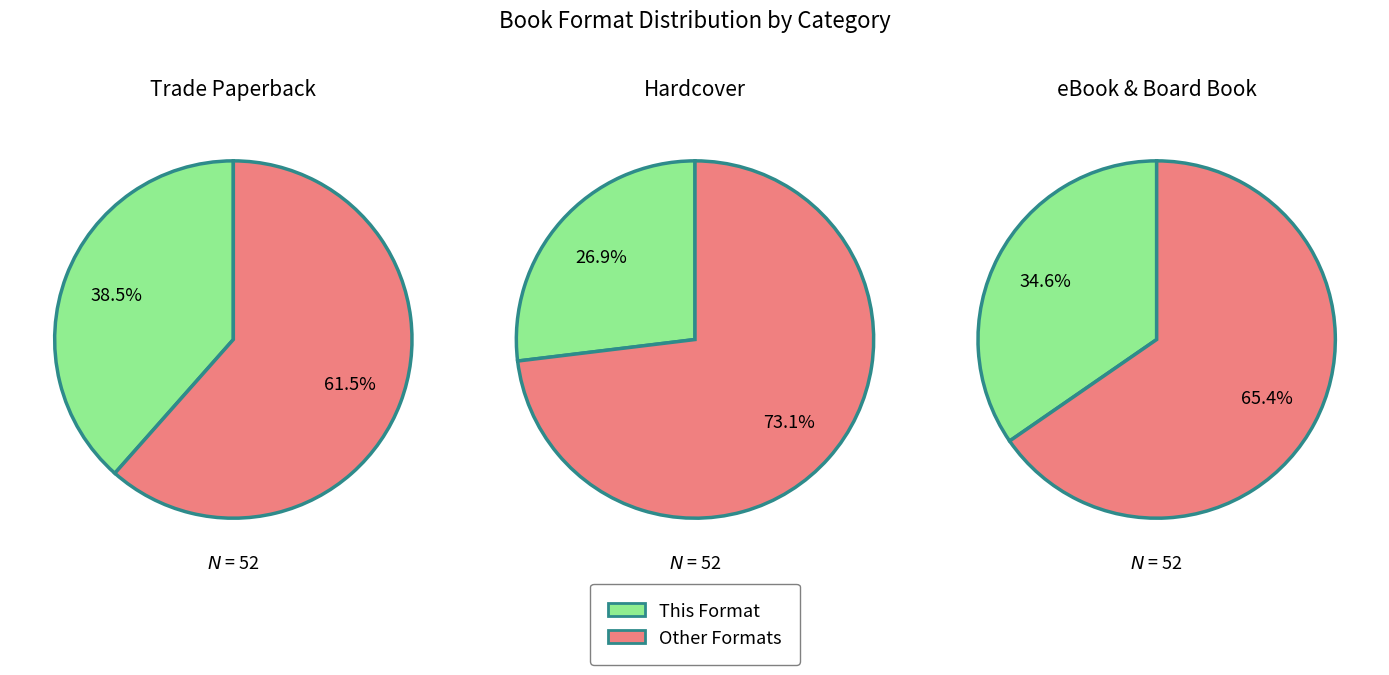

True or false: Hardcover accounts for 16% of the total.

False